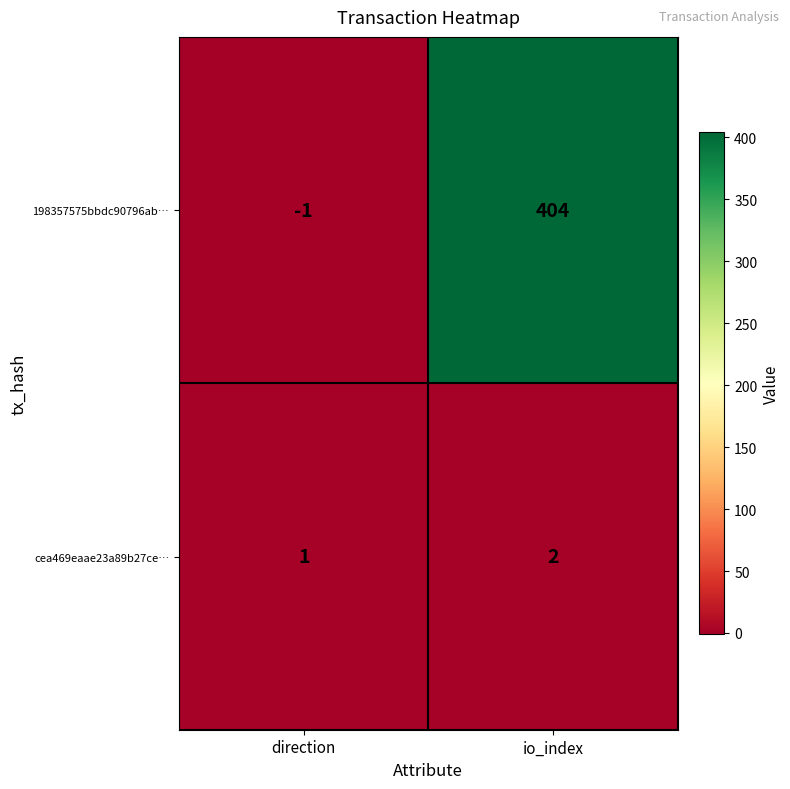

How many data points does each series have?

2